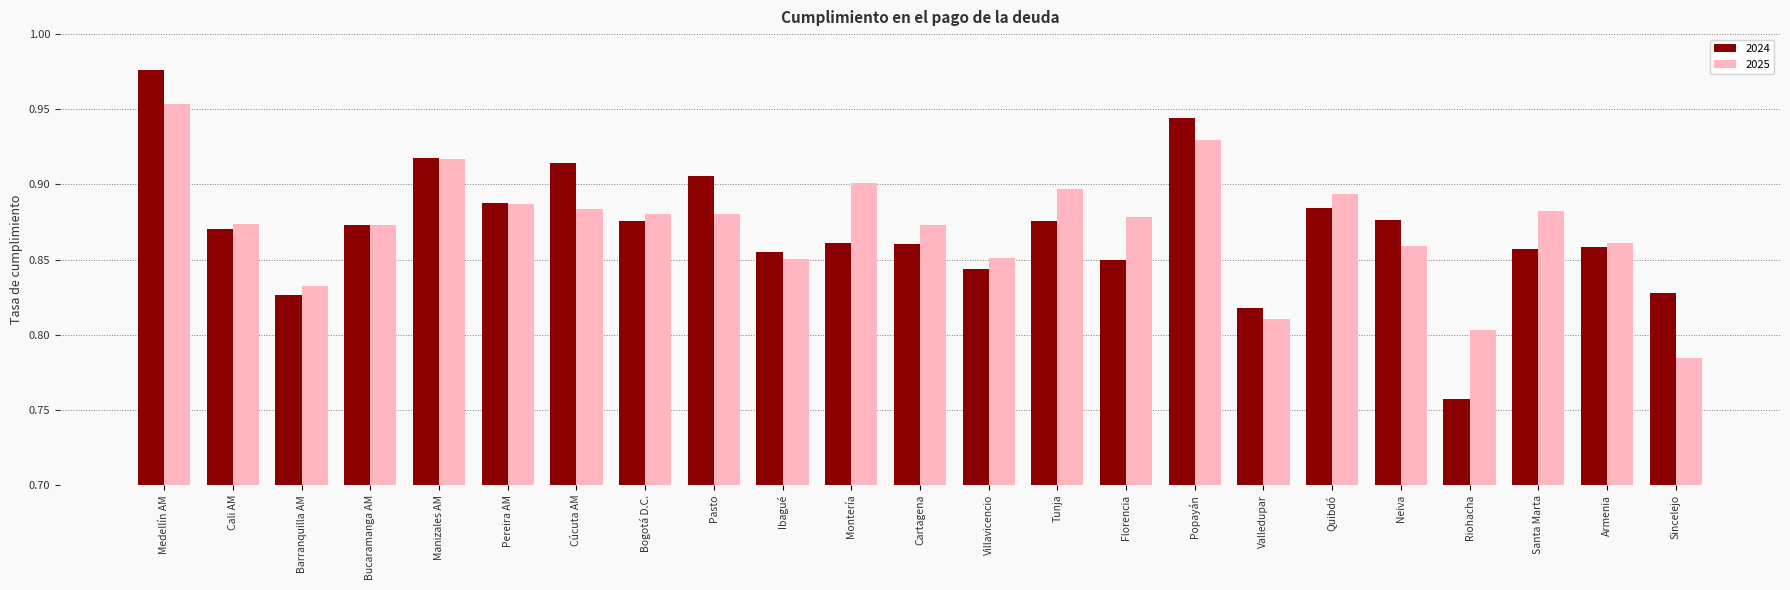

Which series has the widest spread of values?

2024